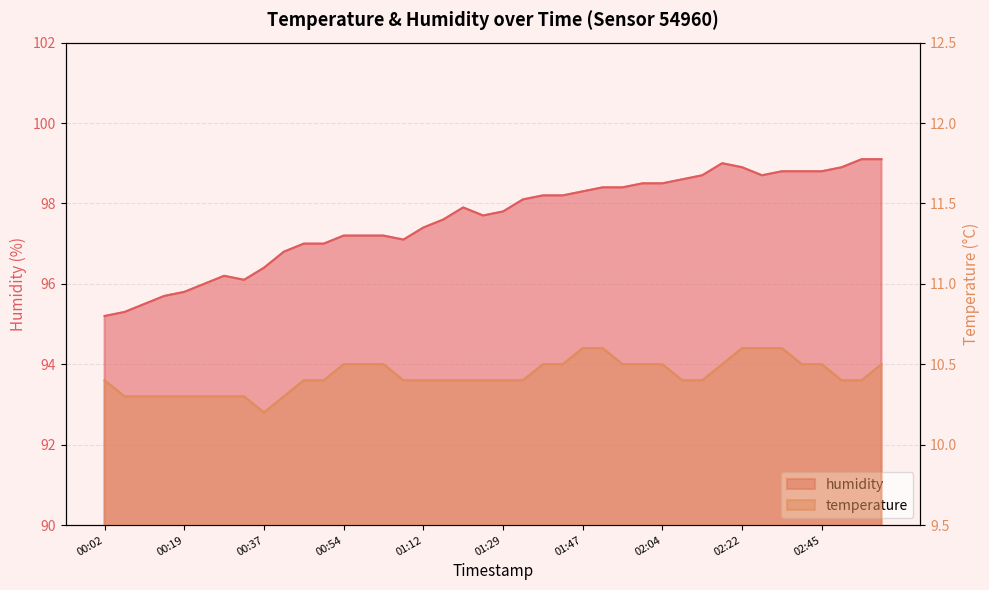

Which series has the largest range (max minus min)?

humidity